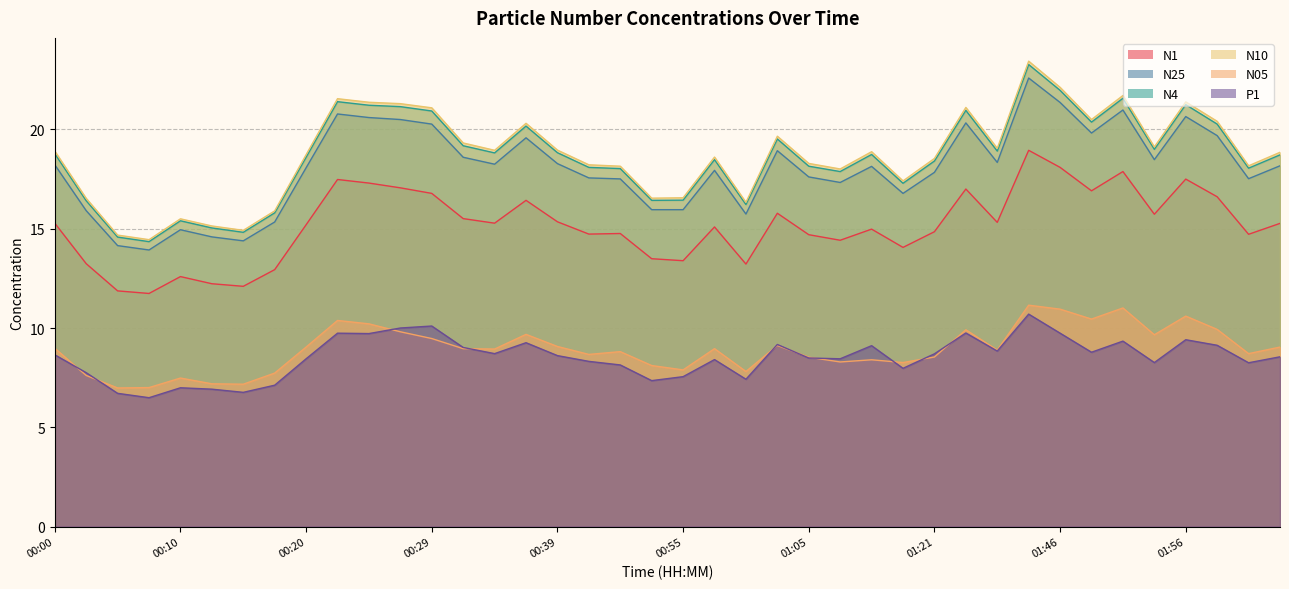

Which series changed the most between 01:00 and 02:02?

N10